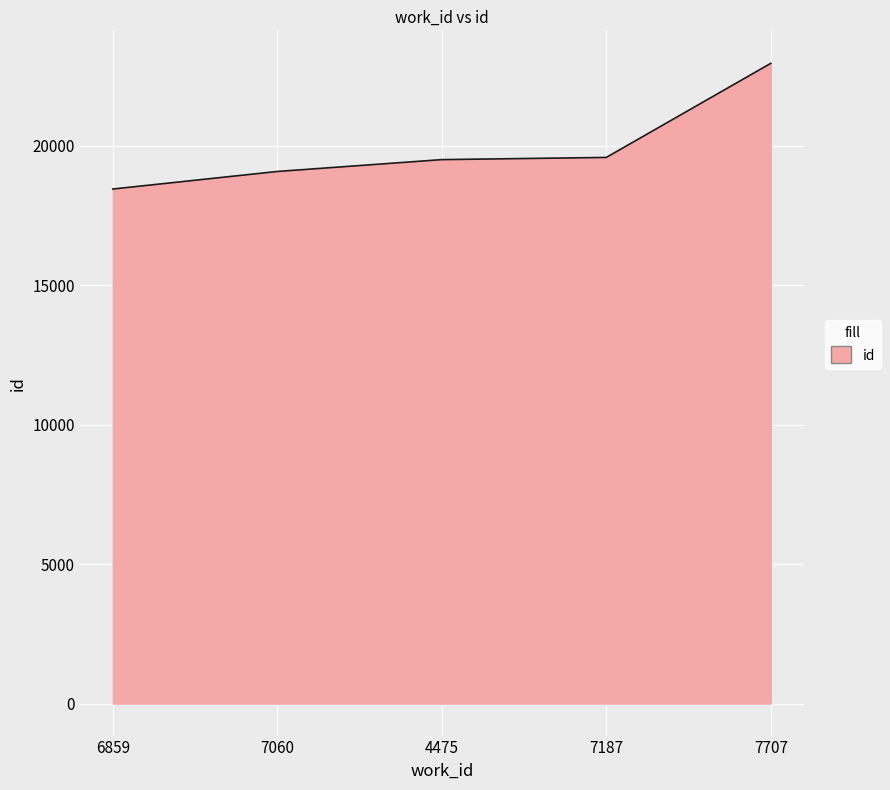

Count the number of categories in the chart.

5